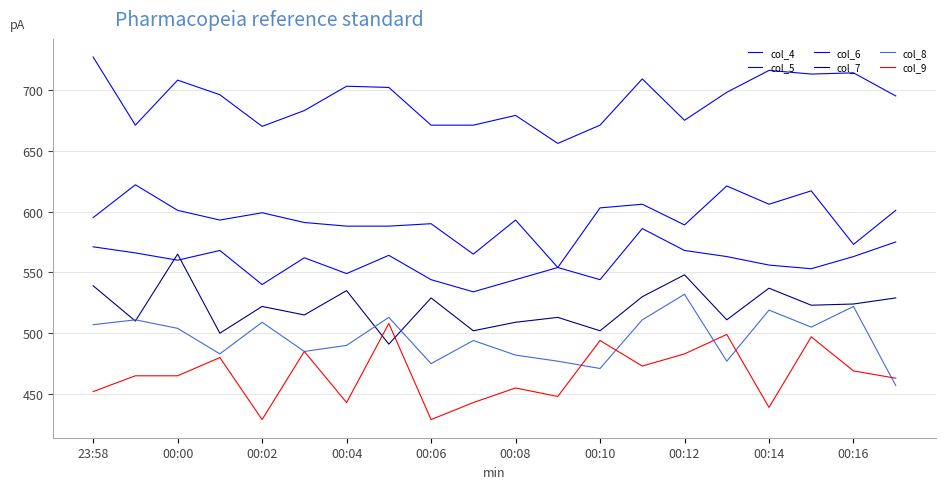

True or false: col_4 and col_6 cross at least once.

False